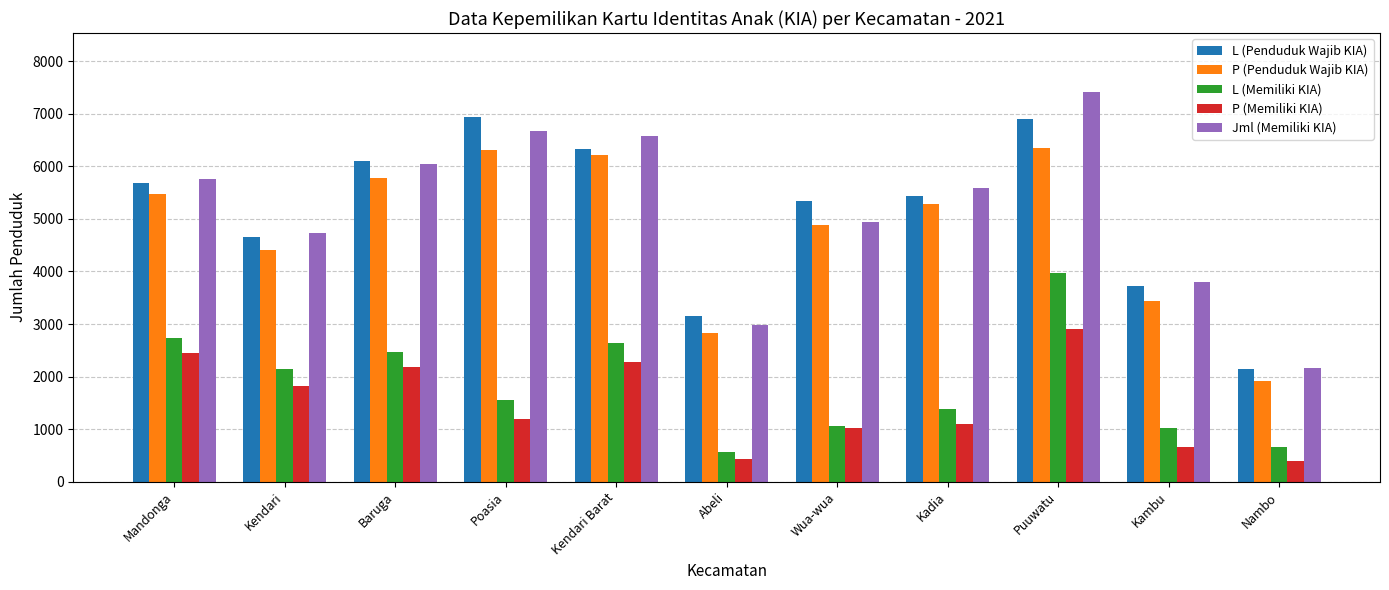

What is the label of the 3rd bar from the left?

Baruga